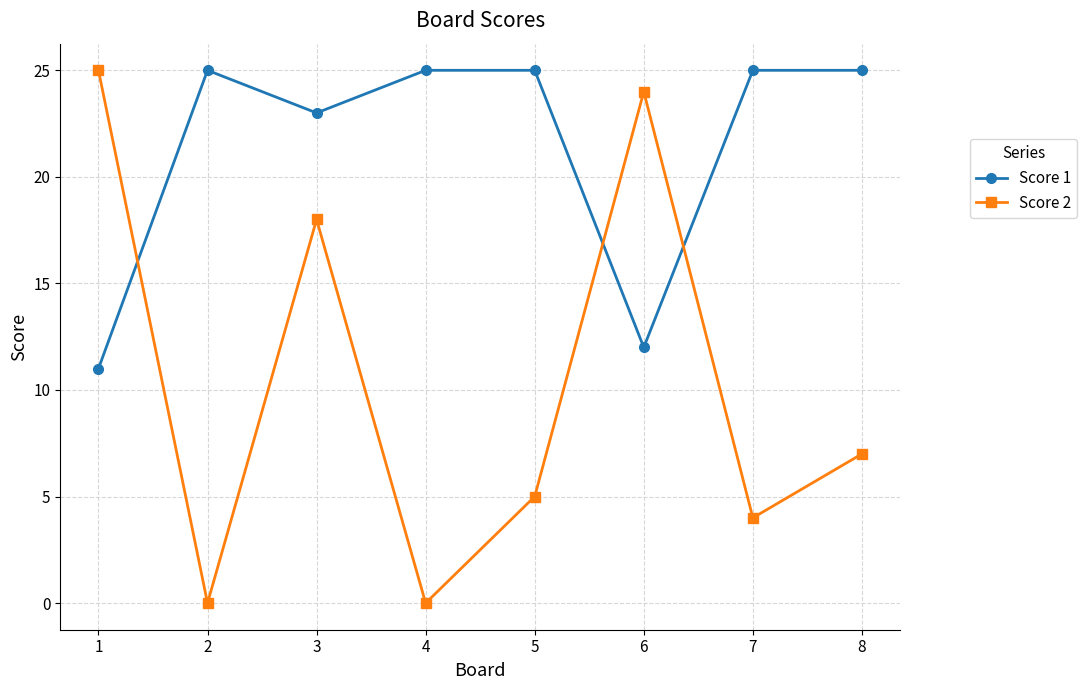

What is the sum of all Score 1 values?

171